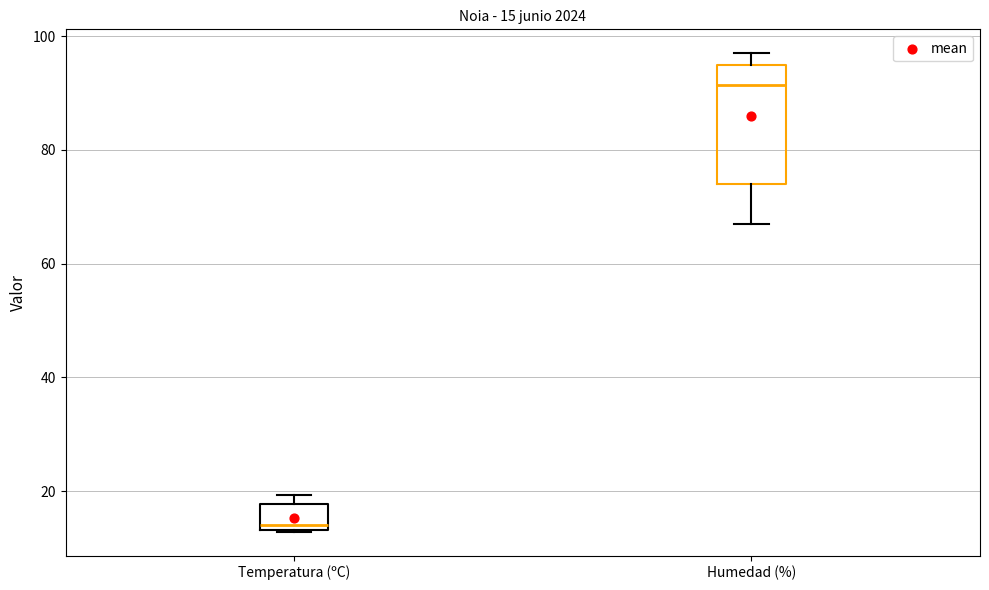

Which box has the lowest median line?

Temperatura (ºC)